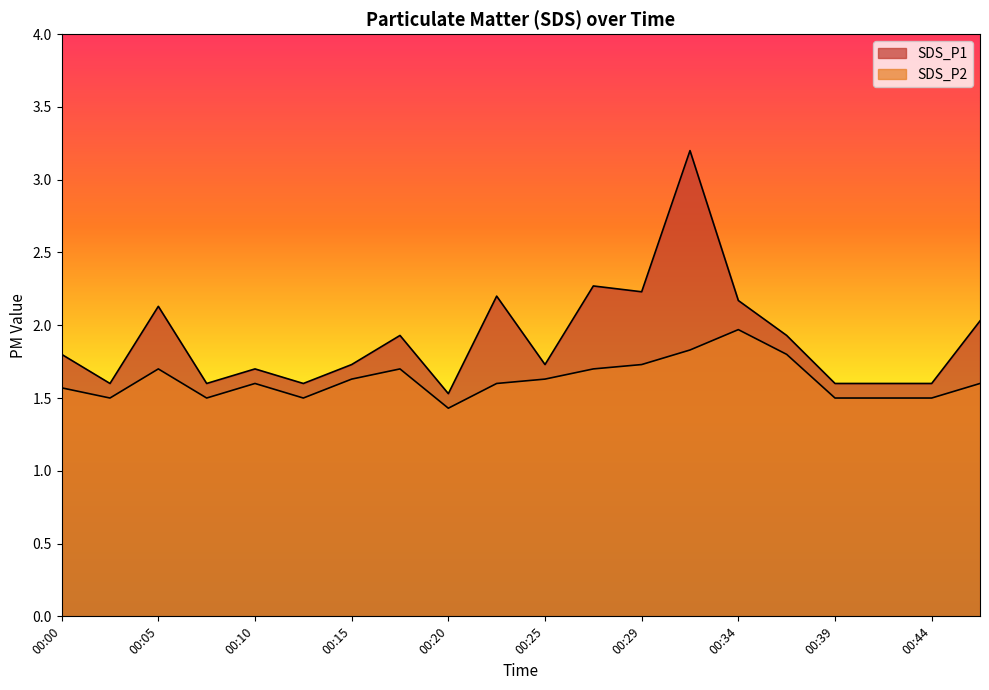

At which label does SDS_P2 reach its minimum?

00:20